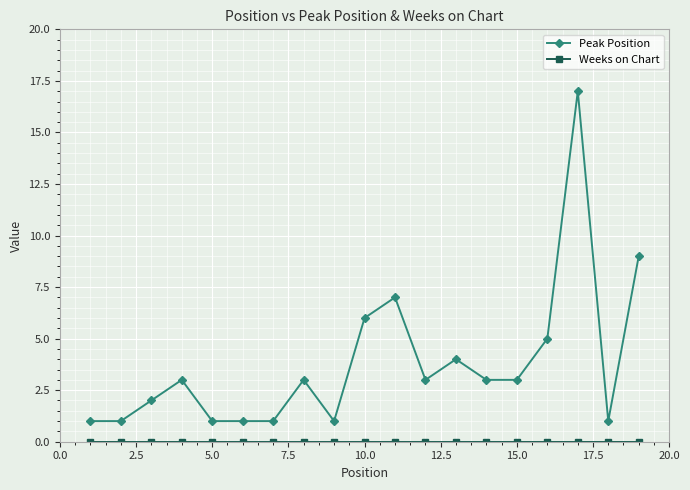

What is the difference between the second highest and second lowest values in the Peak Position series?

8